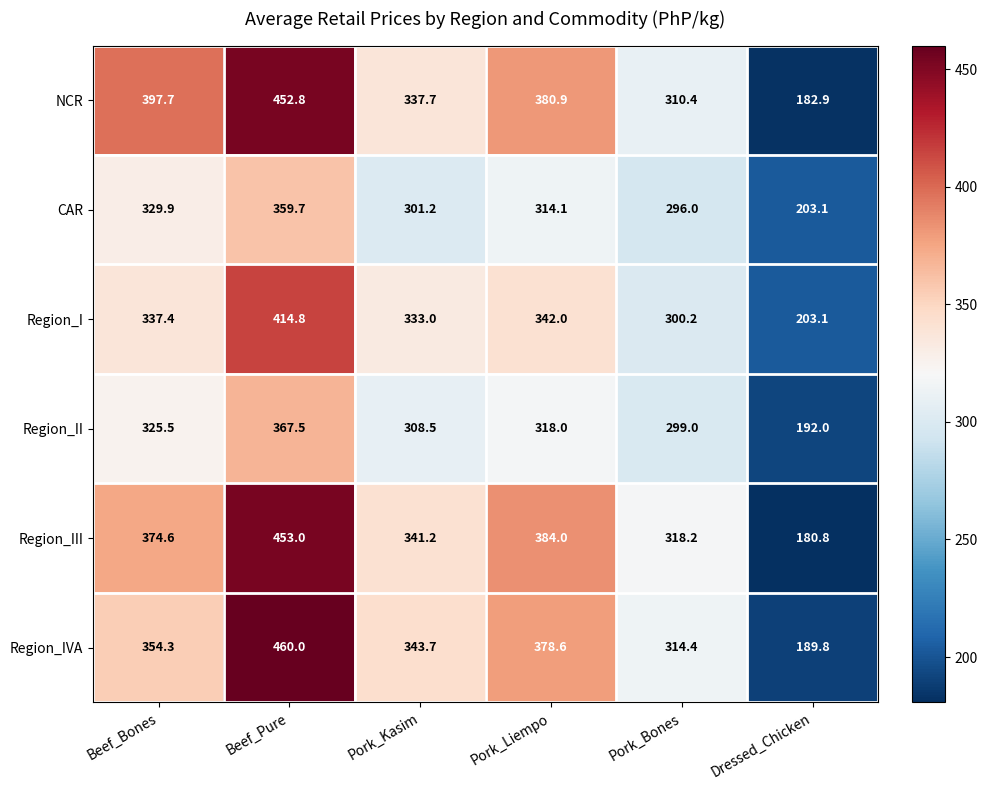

Between Pork_Liempo and Dressed_Chicken, which series saw the biggest shift?

Region_III